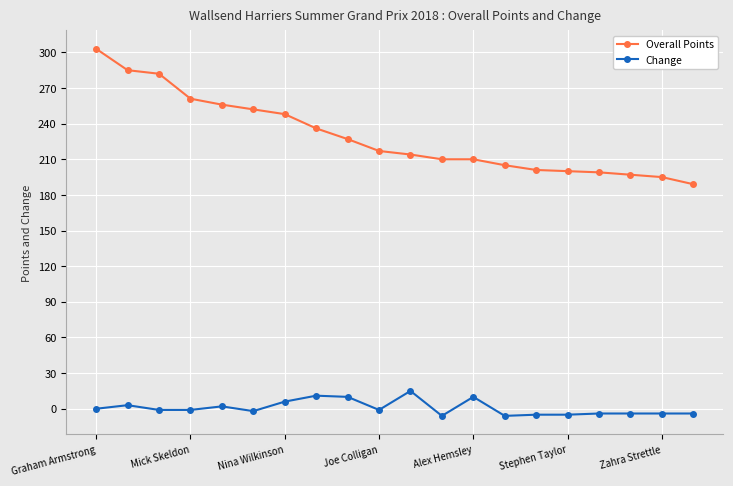

How many series are shown in this chart?

2